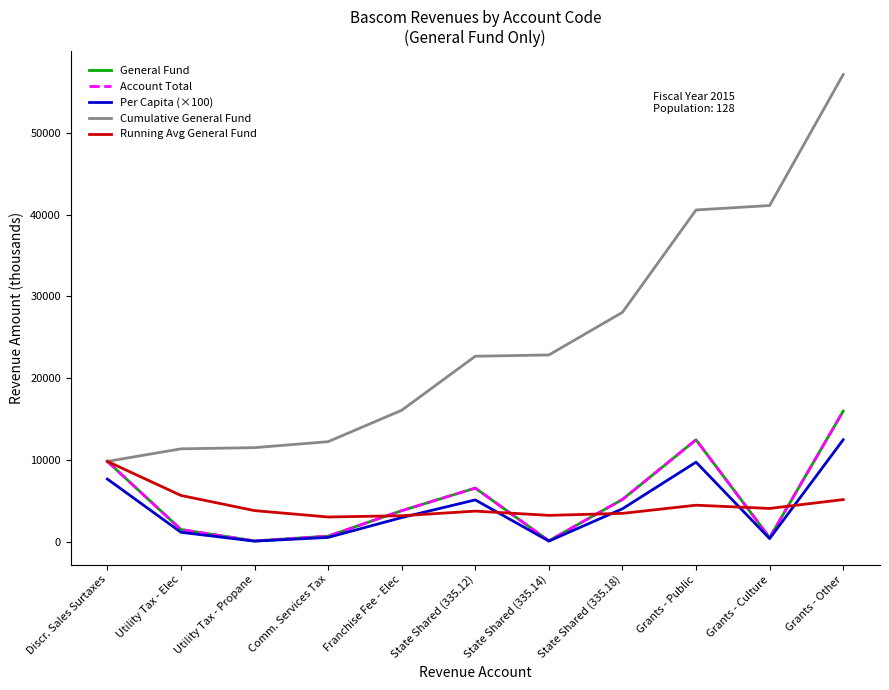

True or false: Account Total has more than 1 points higher than both neighbors.

True